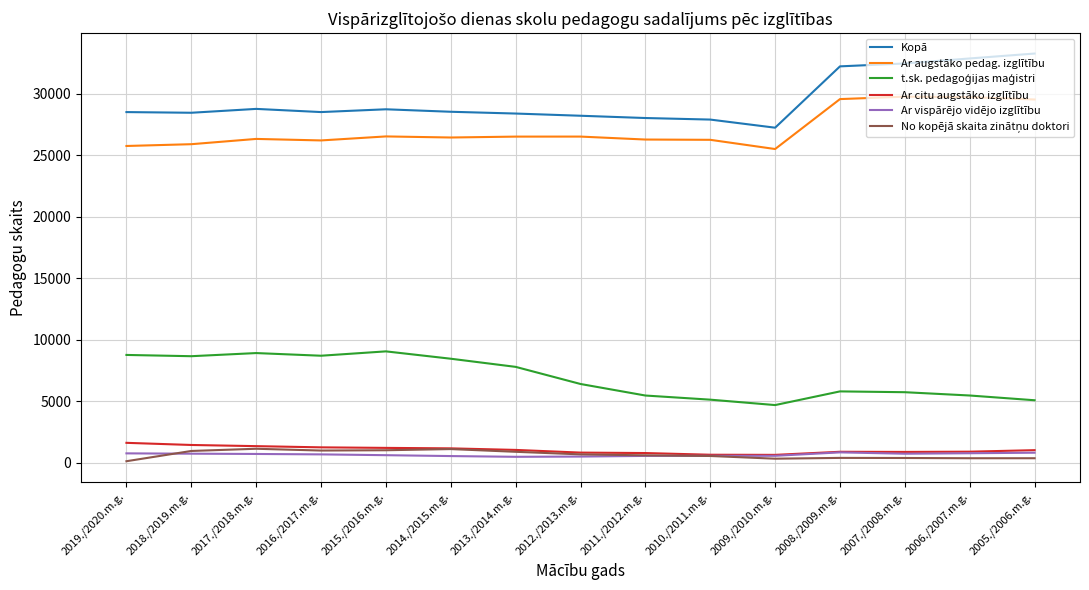

True or false: Ar augstāko pedag. izglītību and Kopā intersect in this chart.

False